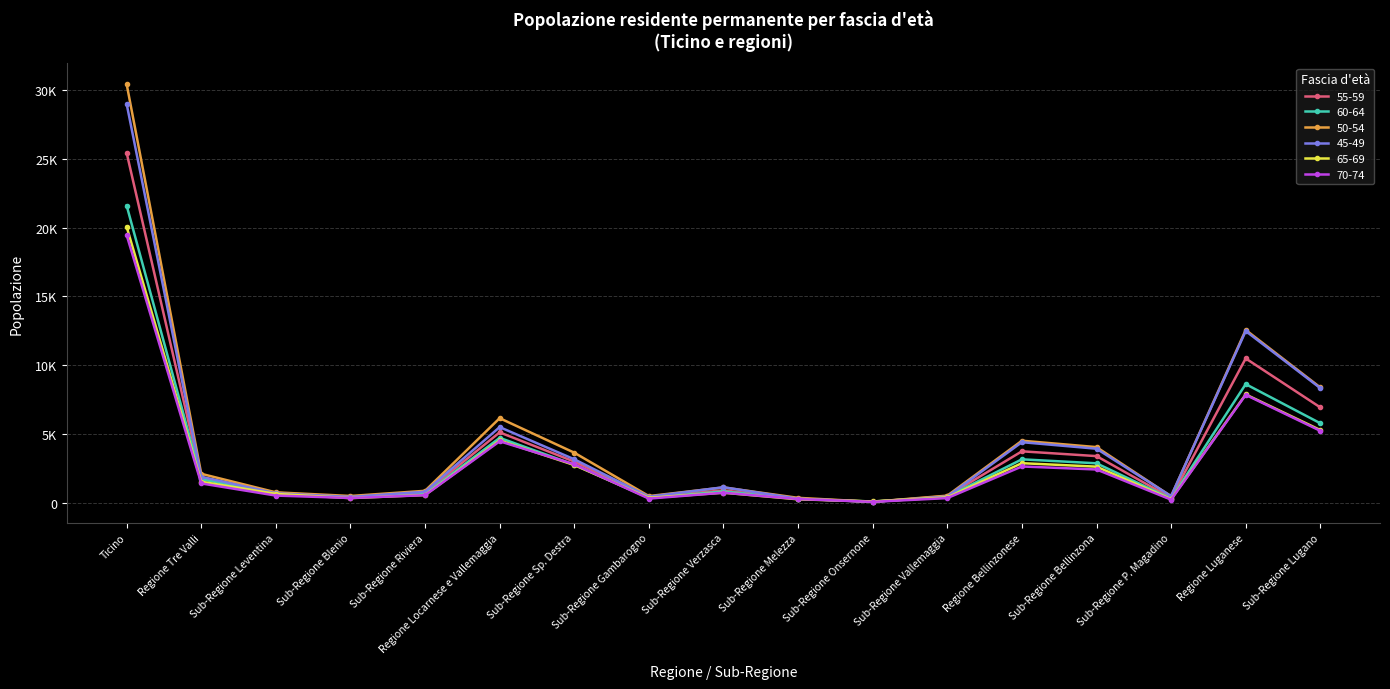

What is the label of the 9th point from the right?

Sub-Regione Verzasca